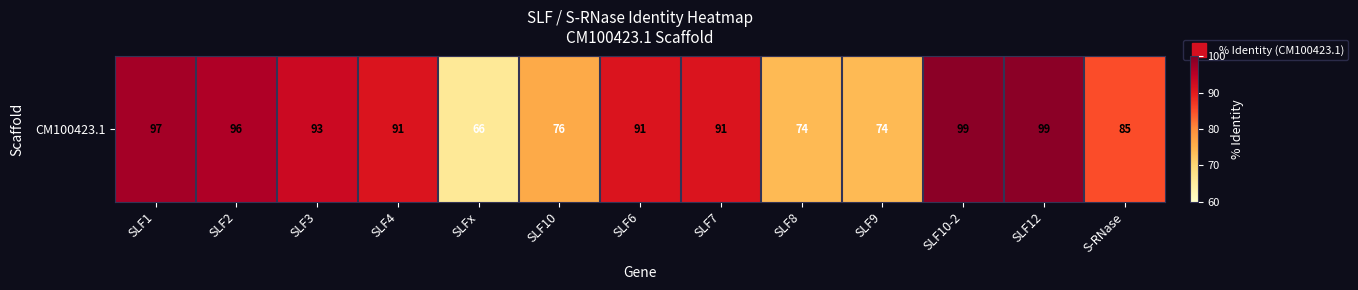

Reading right to left, transcribe all the data shown in this chart.

S-RNase=85	SLF12=99	SLF10-2=99	SLF9=74	SLF8=74	SLF7=91	SLF6=91	SLF10=76	SLFx=66	SLF4=91	SLF3=93	SLF2=96	SLF1=97